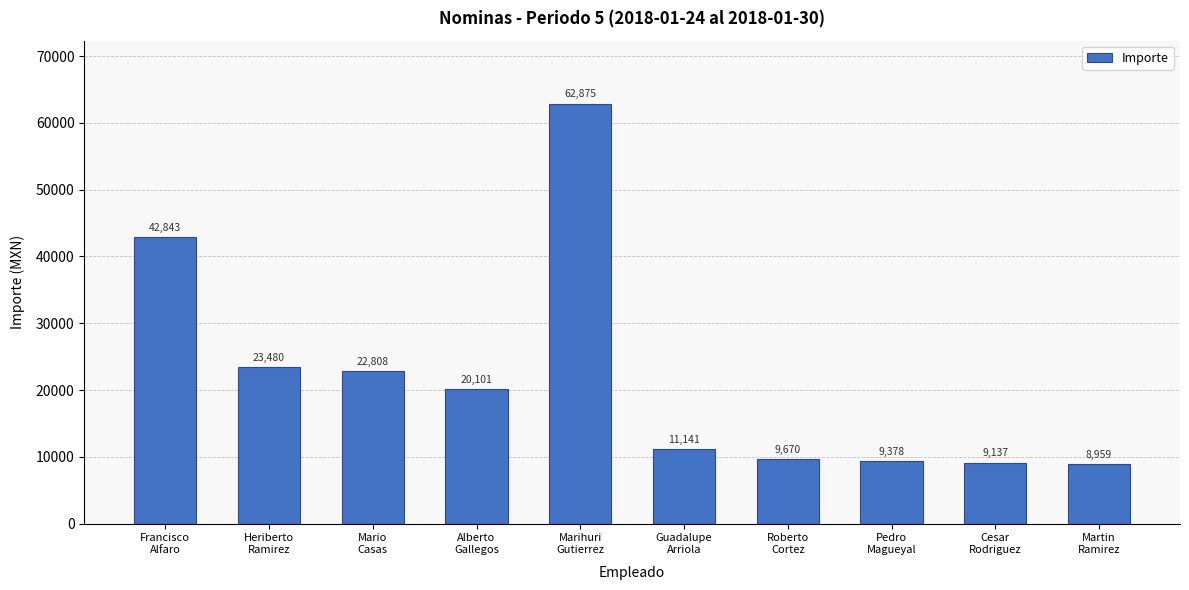

At which label does the data first exceed 20101?

Francisco
Alfaro